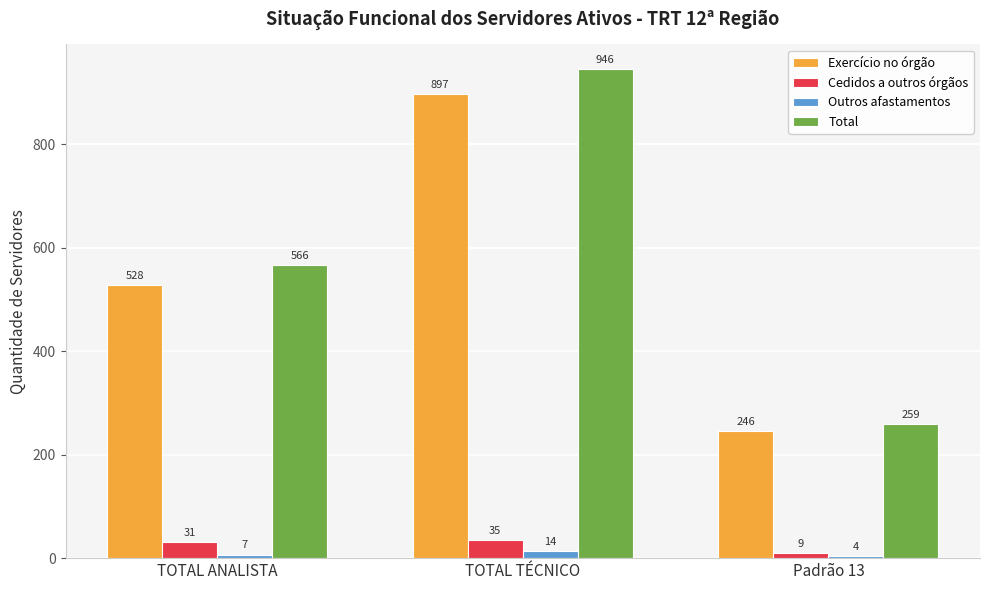

What is the spread (max minus min) of values at Padrão 13?

255